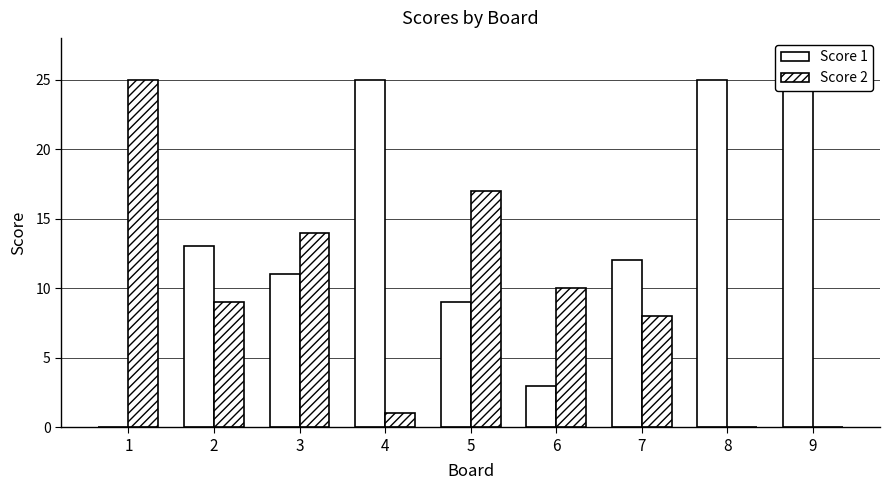

At which label does Score 2 reach its peak?

1